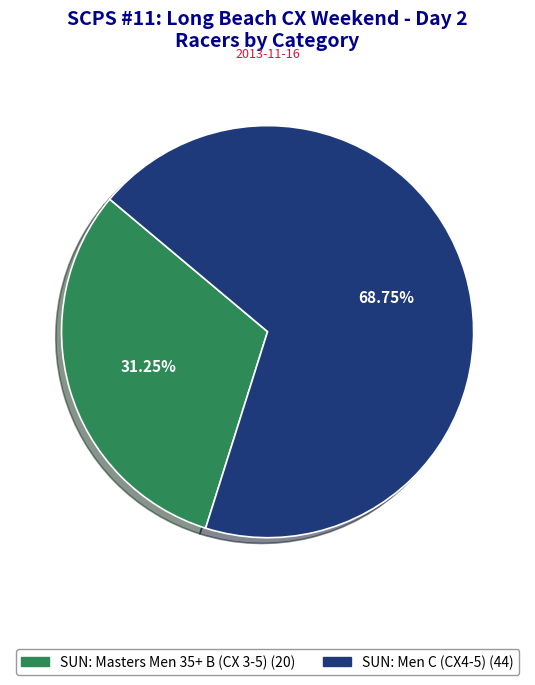

Does SUN: Men C (CX4-5) represent more than half of the total?

Yes